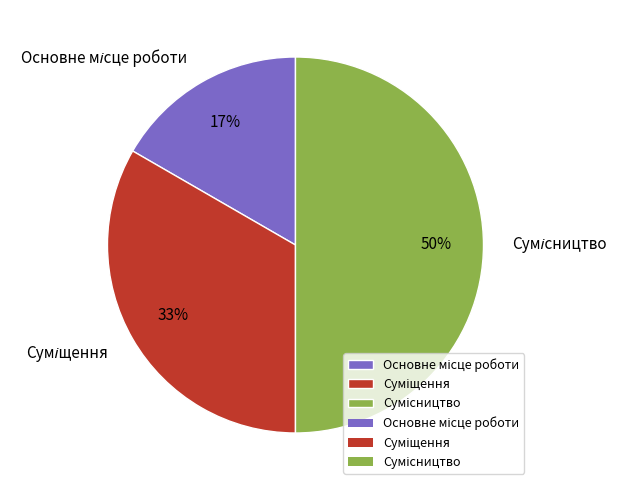

To the nearest percent, what is the difference between the largest and smallest slice percentages?

33%